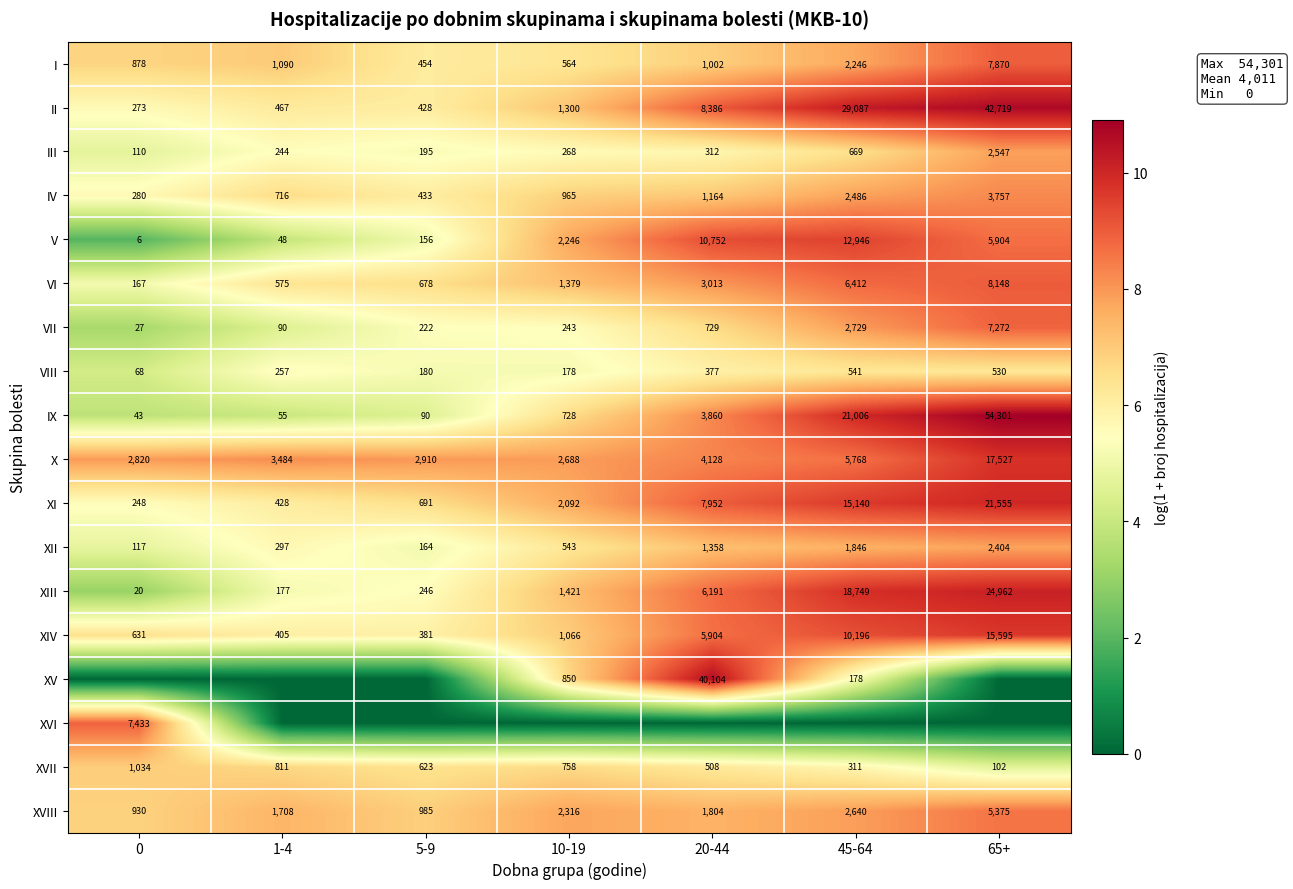

Read the XIV value at 20-44, to the nearest 50.

5900